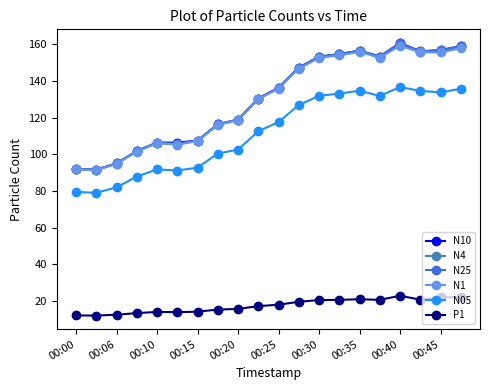

At how many categories does at least one series exceed 144?

9